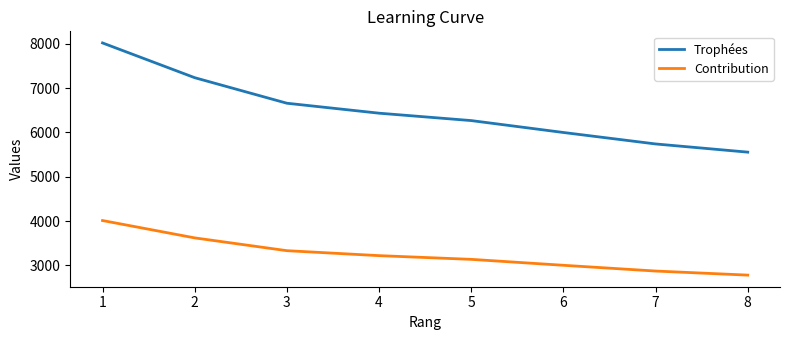

Reading right to left, what are all the values shown in this chart?

Trophées: 8=5556	7=5741	6=6000	5=6269	4=6436	3=6661	2=7238	1=8023
Contribution: 8=2778	7=2870	6=3000	5=3134	4=3218	3=3330	2=3619	1=4011